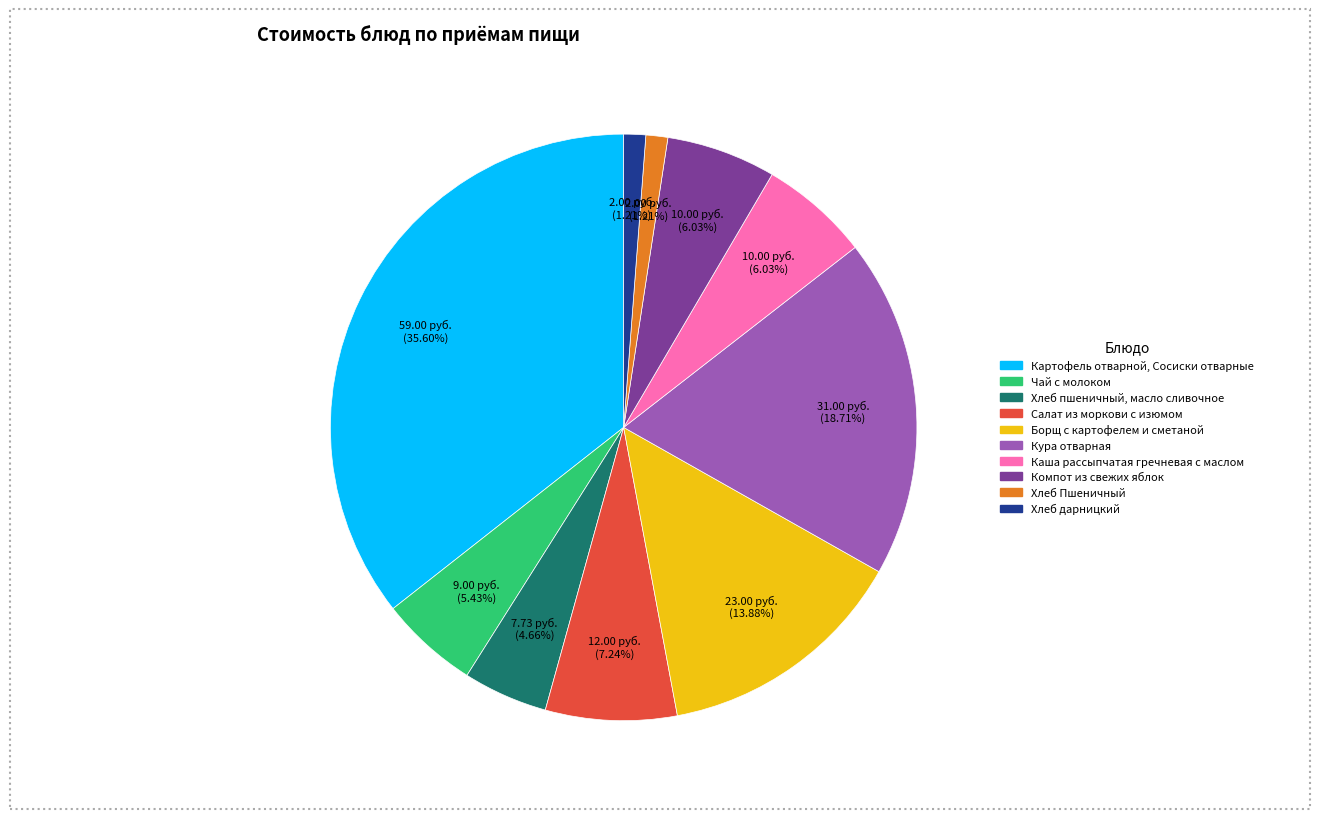

Does Чай с молоком represent more than half of the total?

No